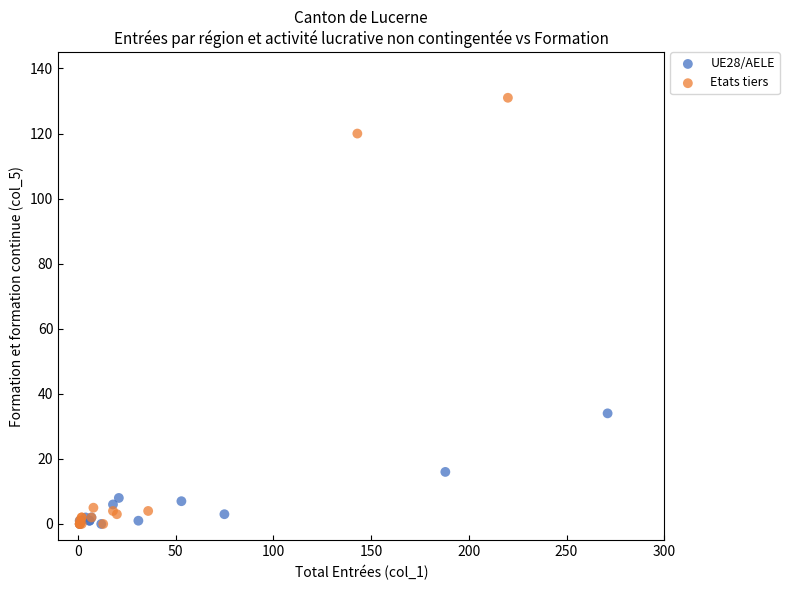

Which series reaches the maximum Y coordinate?

Etats tiers